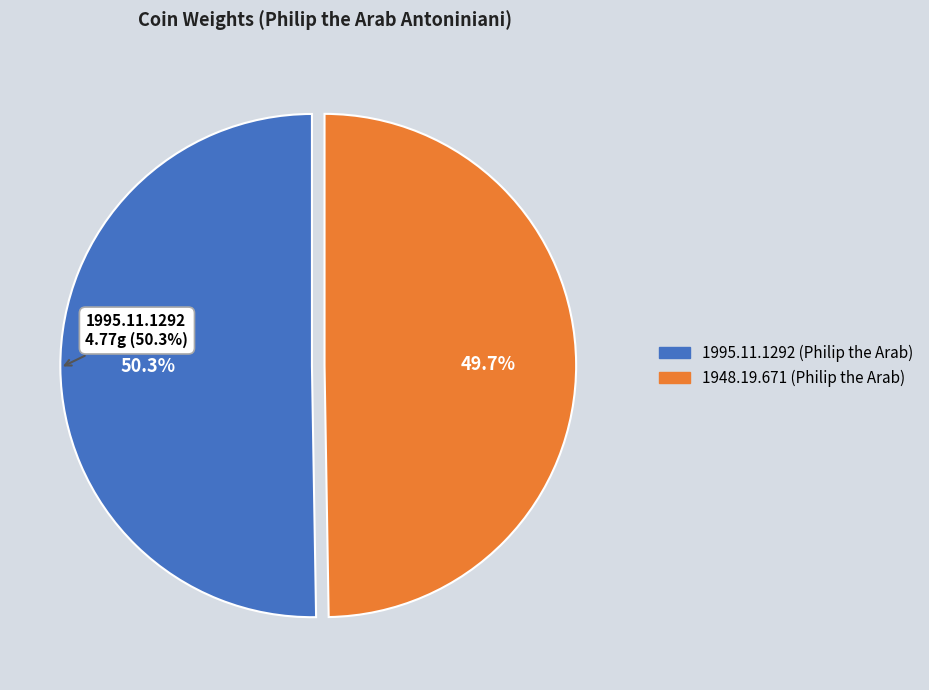

What portion of the pie excludes 1948.19.671 (Philip the Arab)?

50.3%